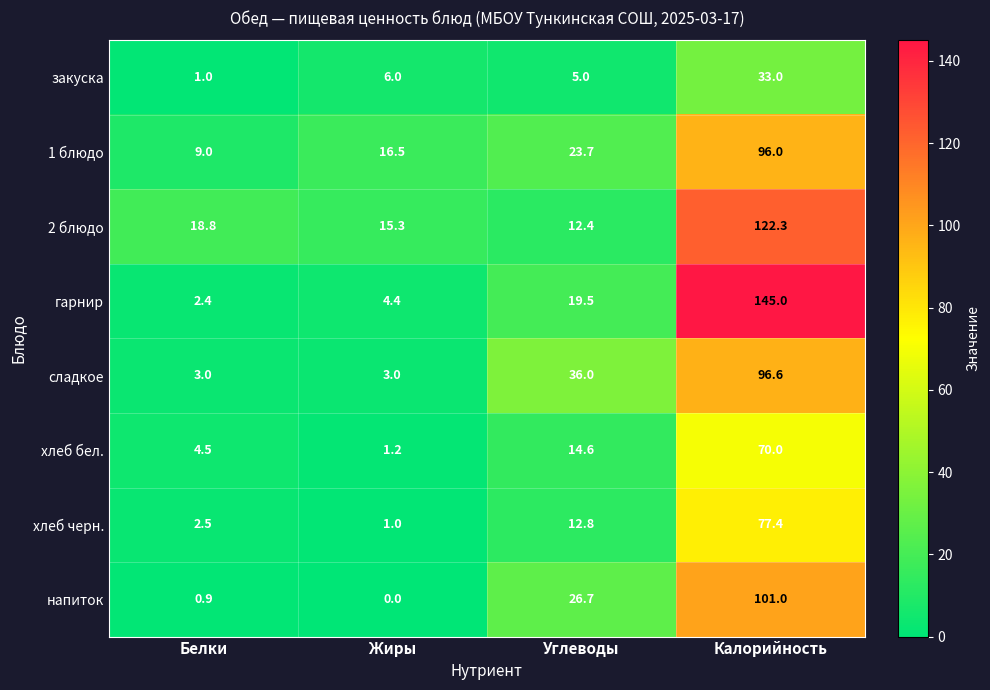

How many data points does each series have?

4